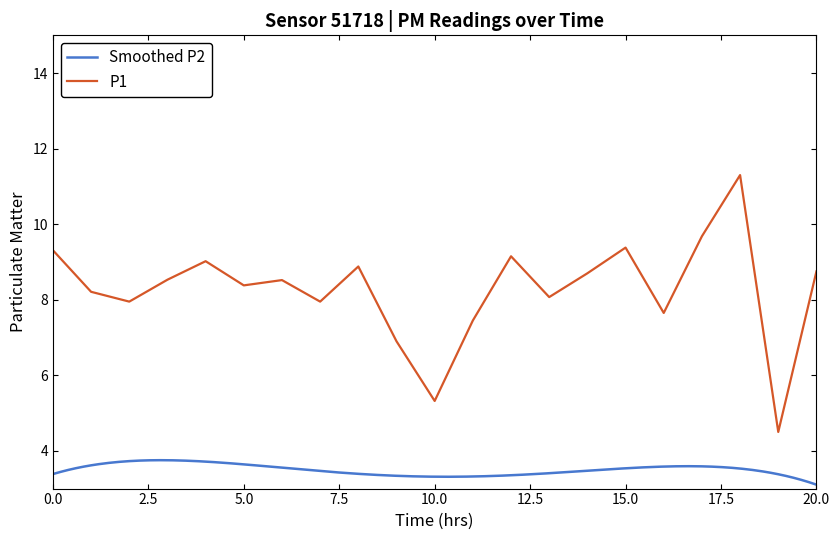

True or false: P1 has a value of 8.4 at 5.0.

True